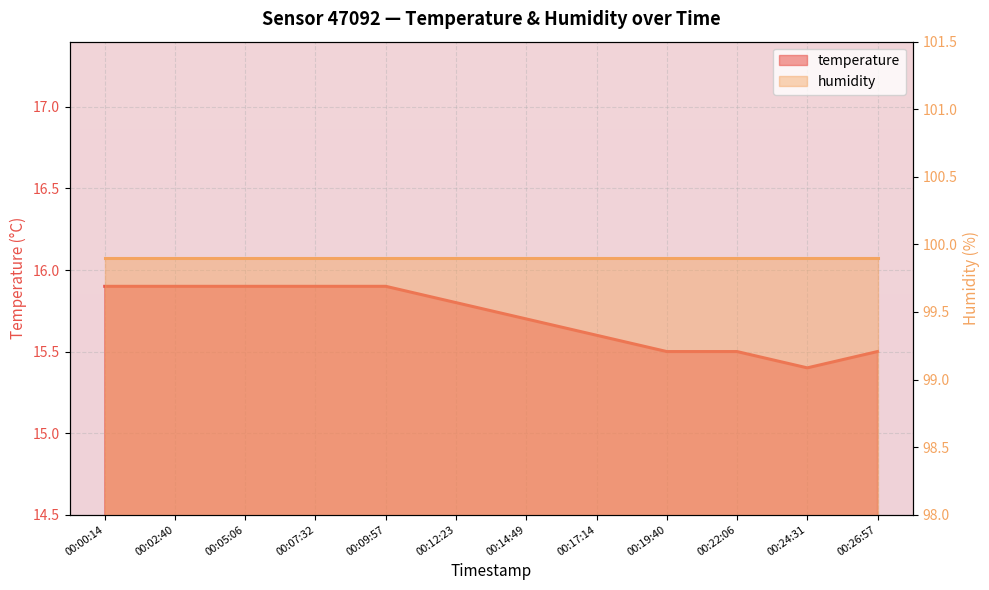

What is the change in value from 00:14:49 to 00:24:31?

-0.3